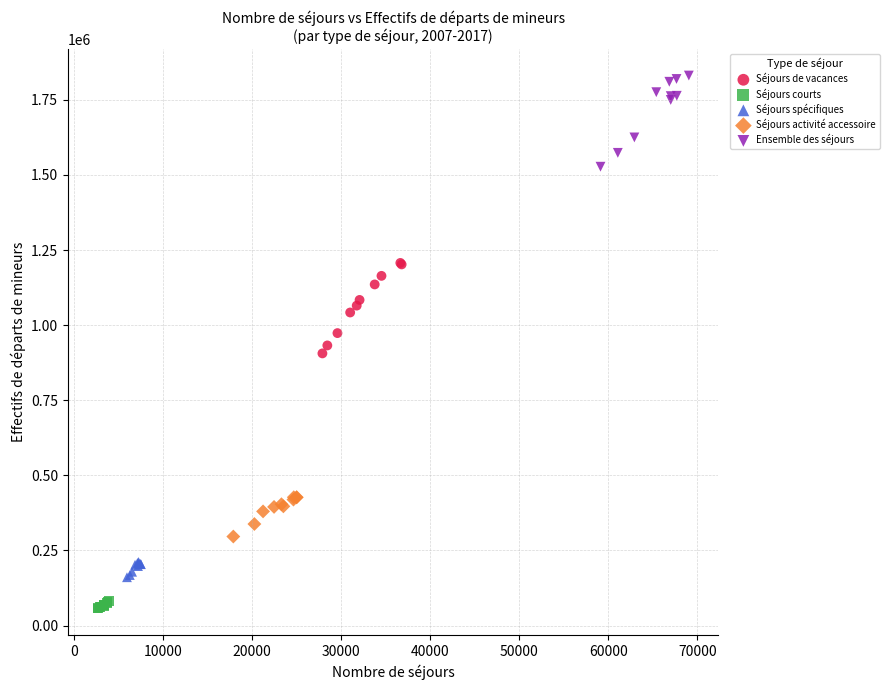

Which series contains the lowest Y value?

Séjours courts